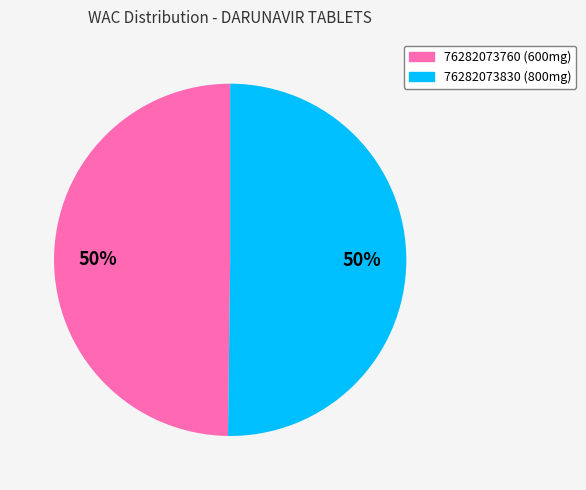

To the nearest percent, what percentage of the pie is 76282073760 (600mg)?

50%